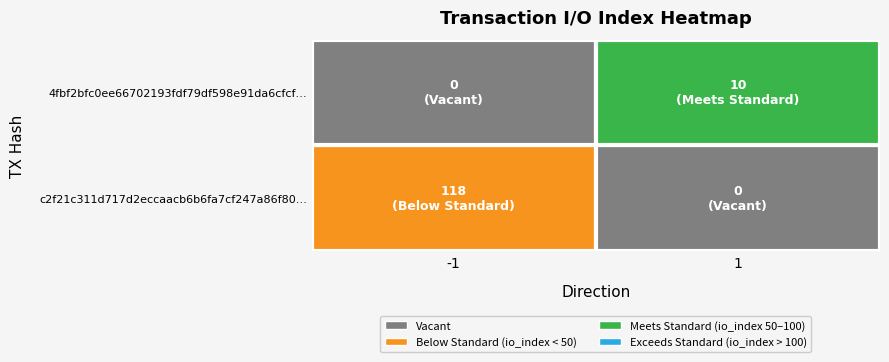

What is the spread (max minus min) of values at 1?

10